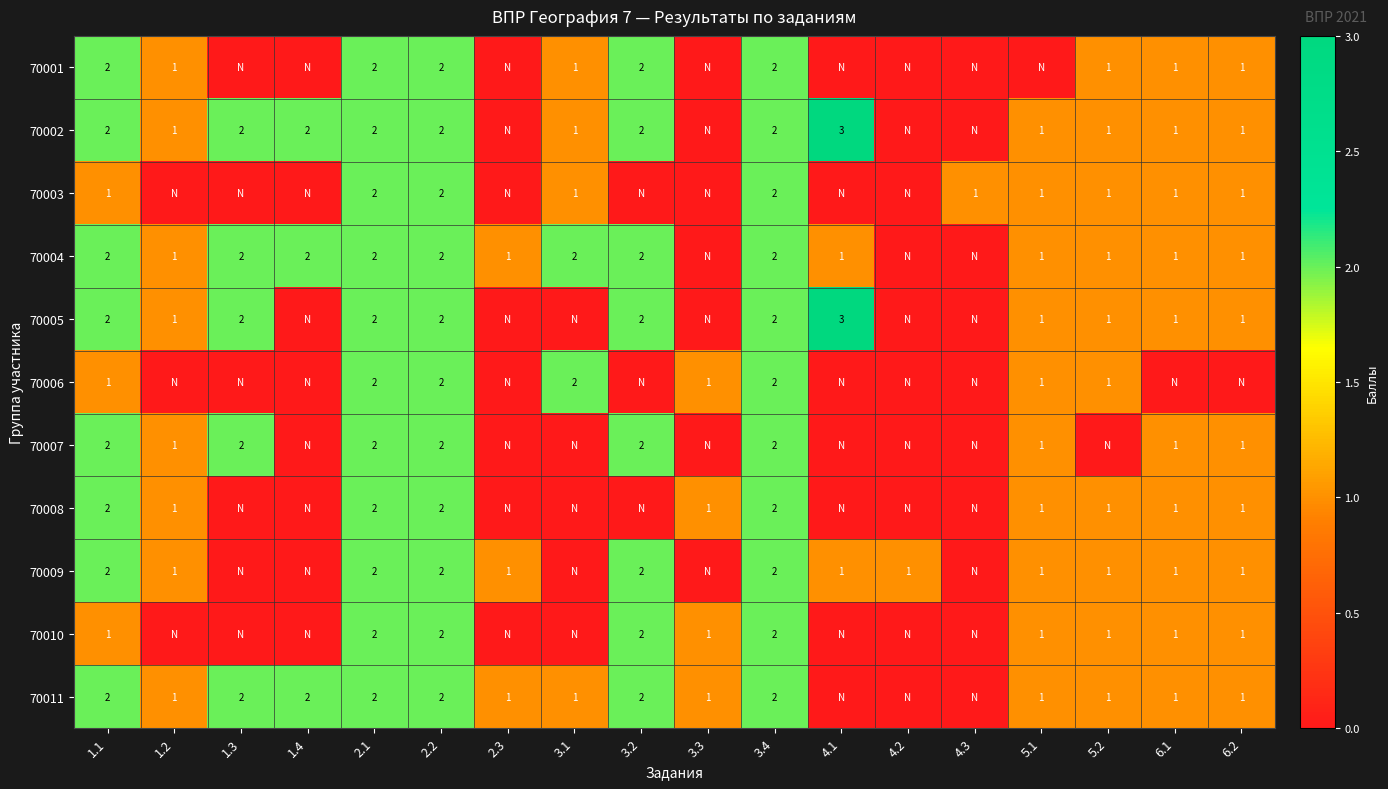

What is the greatest value displayed?

3